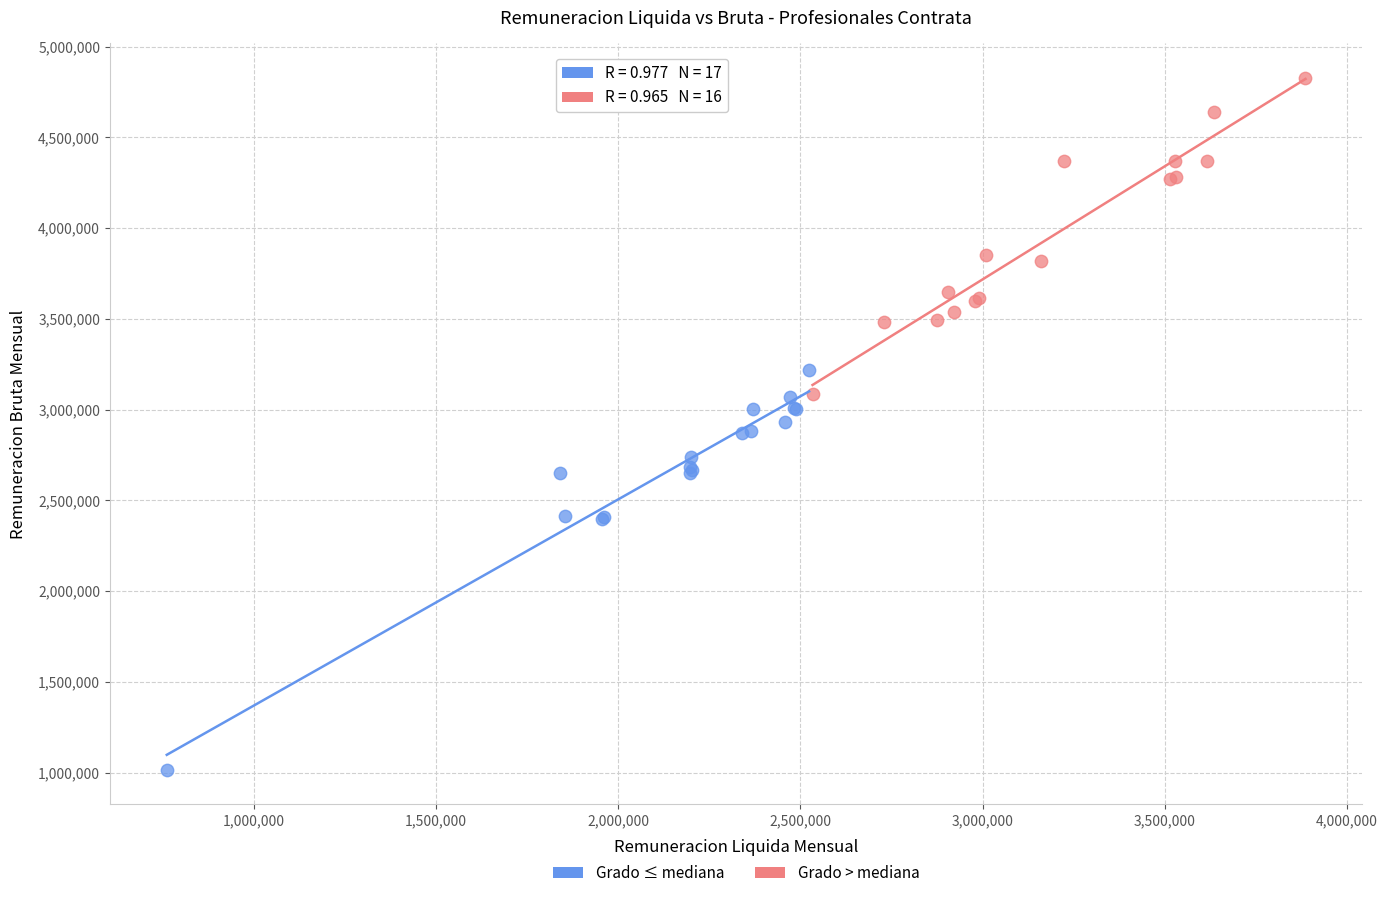

Which series contains the lowest Y value?

Grado ≤ mediana